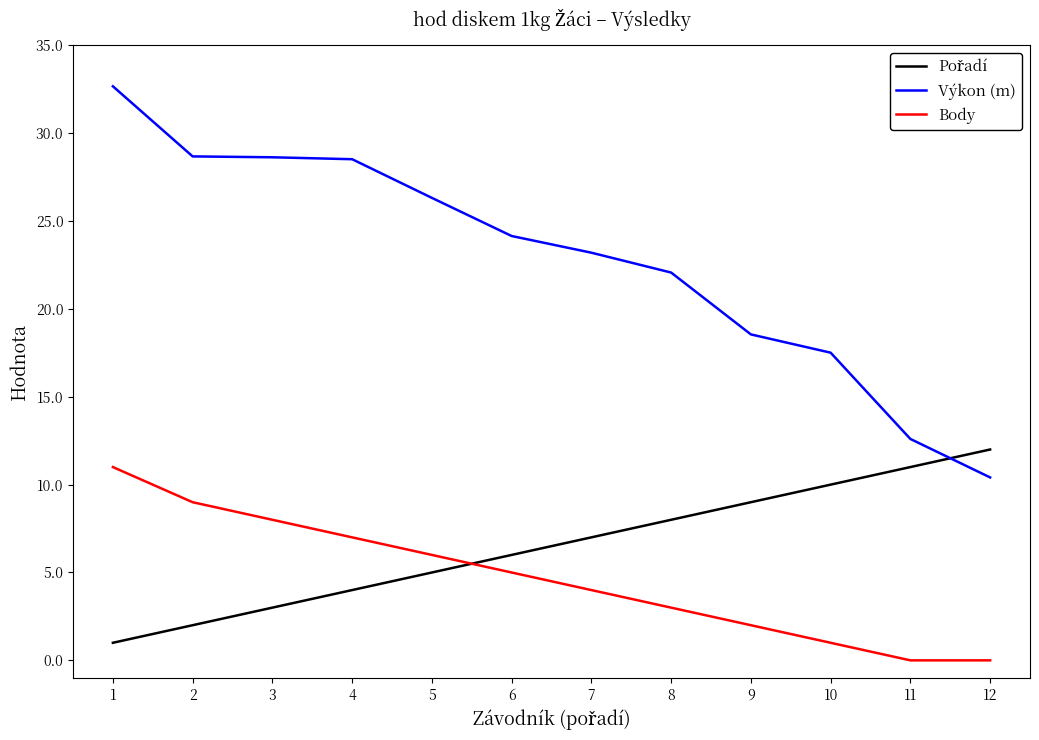

The value of Výkon (m) at 10 is 4.0. True or false?

False